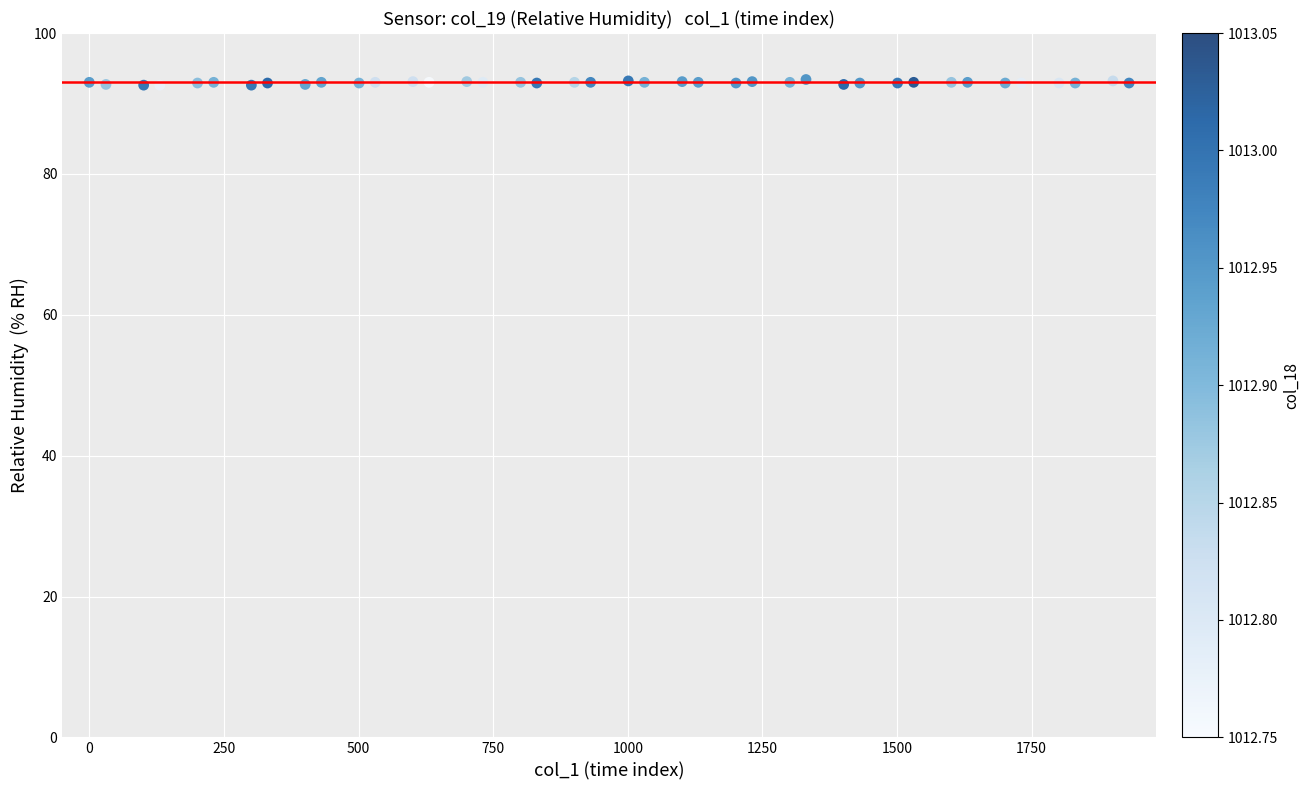

What is the range of X values (max minus min)?

1931.0